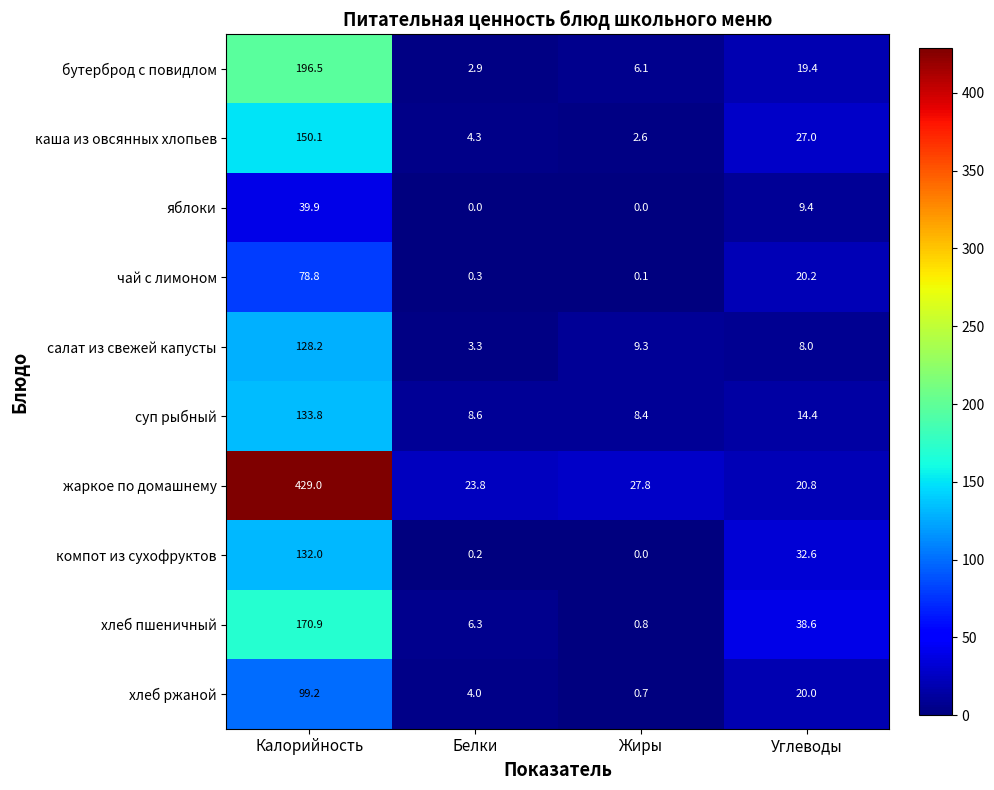

What is the sum of the жаркое по домашнему values at Жиры and Углеводы?

48.6